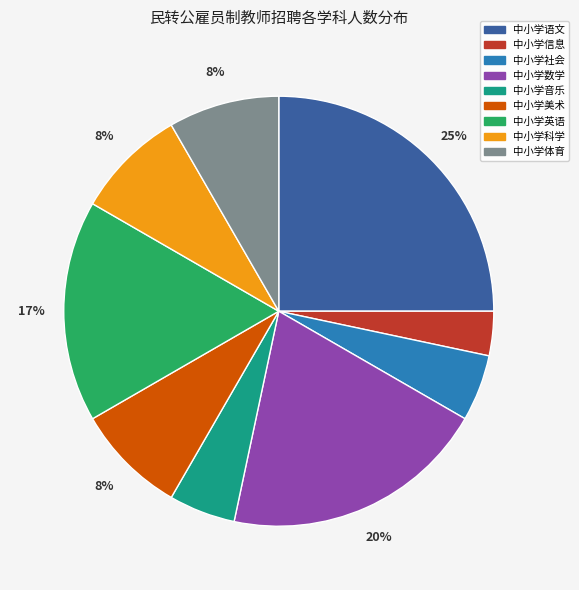

Is it true that 中小学科学 is 8% of the pie?

True